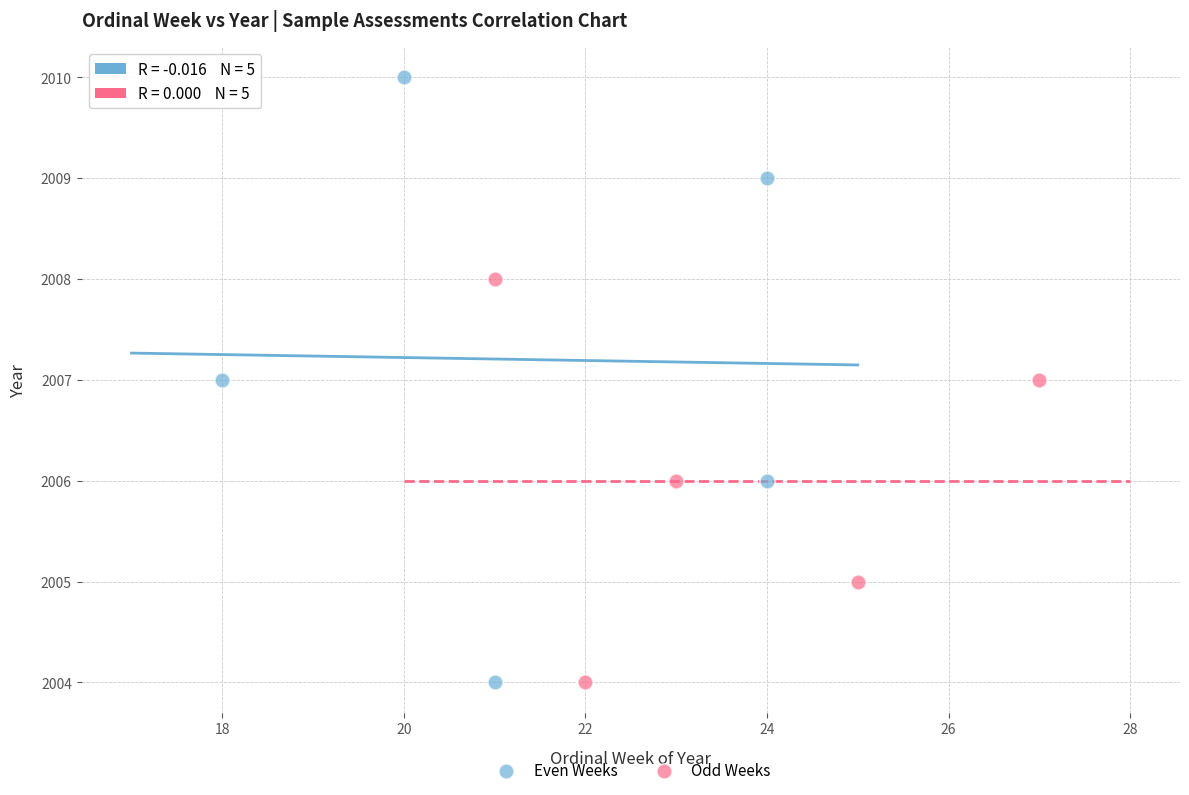

Which series has the widest spread of Y values?

Even Weeks